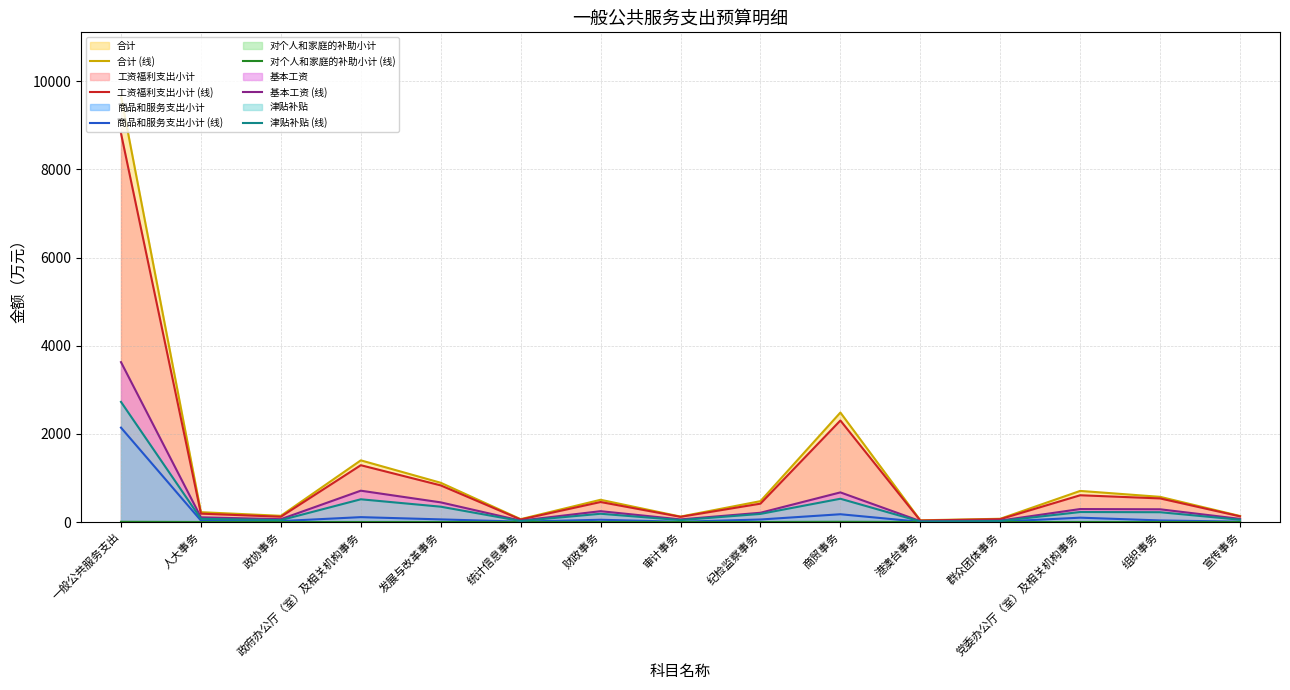

At how many categories does at least one series exceed 6532?

1